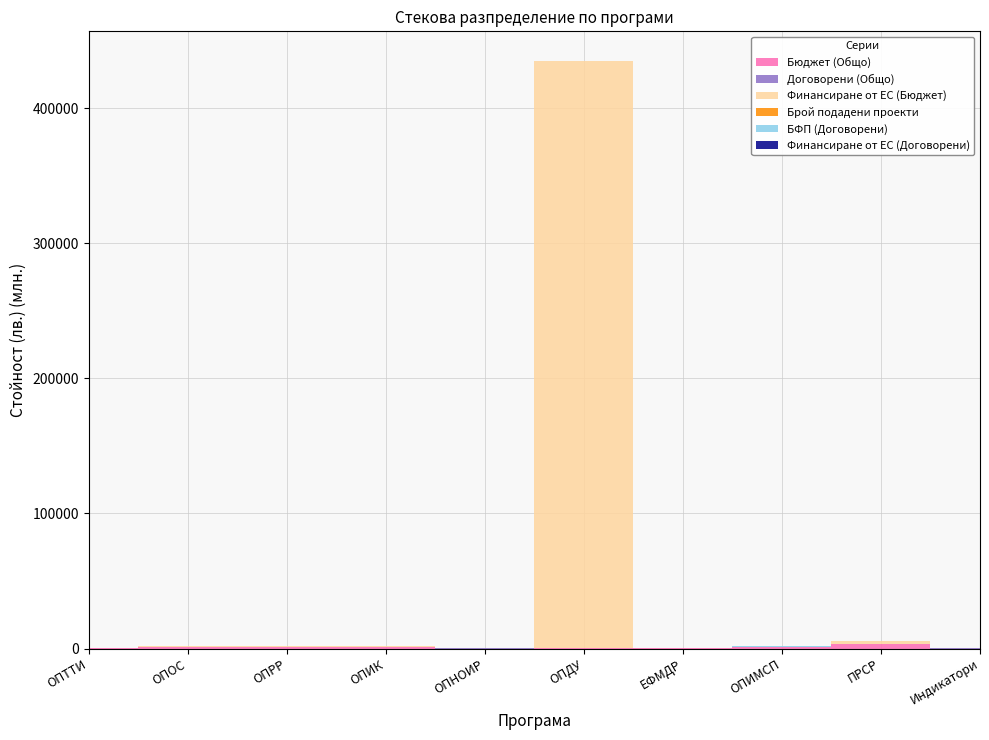

Reading right to left, what are all the values shown in this chart?

Бюджет (Общо): 15436413.2	3051955579.4	1192813283.3	215344710.8	552450882.8	122710.1	840156402.6	1128432709.4	905281731.8	61926152.1
Договорени (Общо): 10502360.7	8919214.9	102000000.0	6766682.9	6892251.9	92061611.8	13848294.5	5062873.8	17414208.8	21514601.5
Финансиране от ЕС (Бюджет): 12869727.9	2473981337.8	107737831.0	183837674.4	434641576210.6	104303.5	727274940.4	1058385187.9	769445269.2	43495159.6
Брой подадени проекти: 6.0	240.0	4.0	74.0	207.0	40.0	348.0	139.0	106.0	35.0
БФП (Договорени): 10433336.3	6971421.9	102000000.0	6705928.6	5801270.1	91943089.0	11850395.8	4934148.4	17081714.1	20515359.4
Финансиране от ЕС (Договорени): 9599801.6	5546244.9	102000000.0	5333497.8	5247369.2	68461140.4	9852219.9	3269067.8	14566023.1	15854164.4